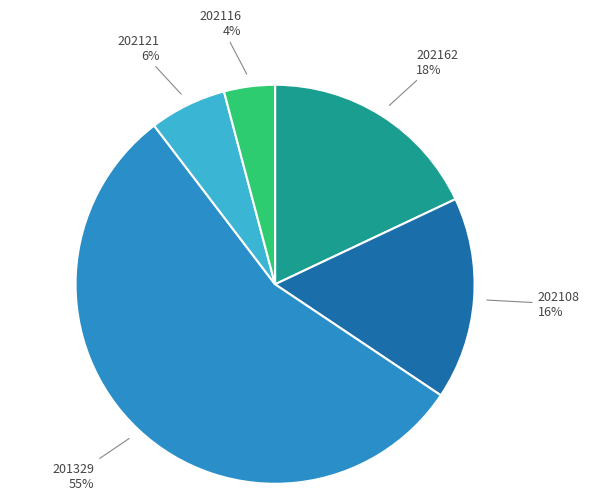

Is it true that 202108 is 30% of the pie?

False